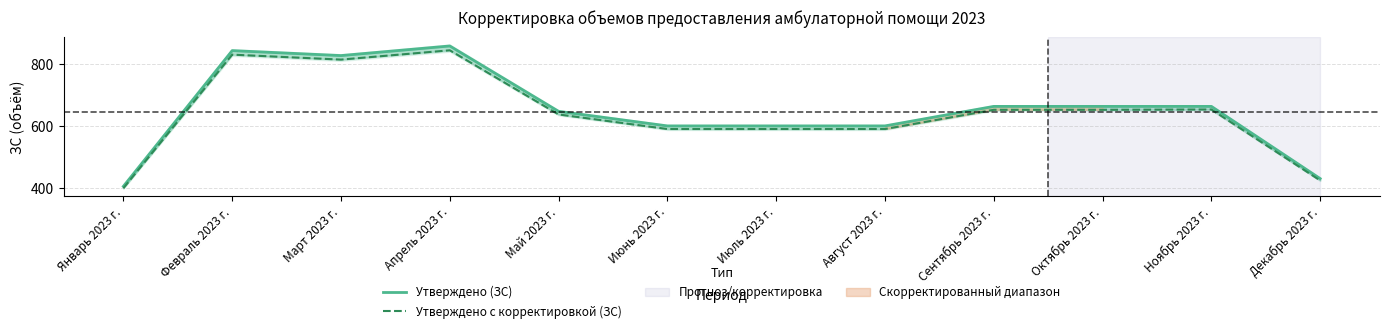

What is the label of the 9th point from the right?

Апрель 2023 г.